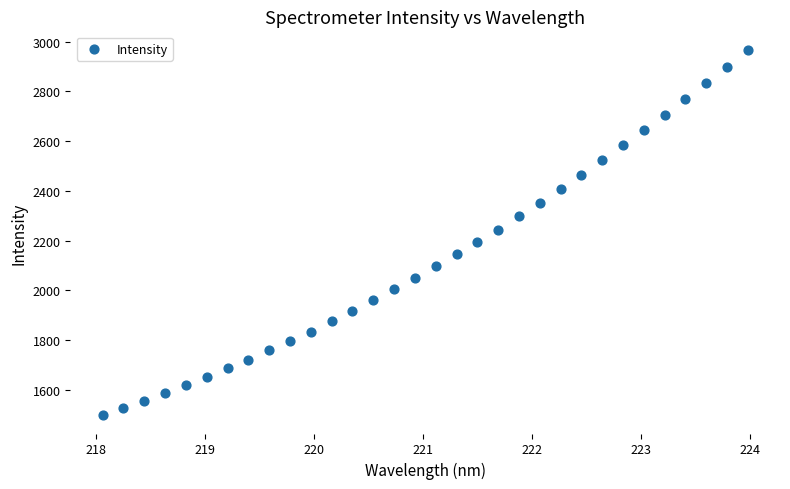

What is the range of Y values (max minus min)?

1471.2